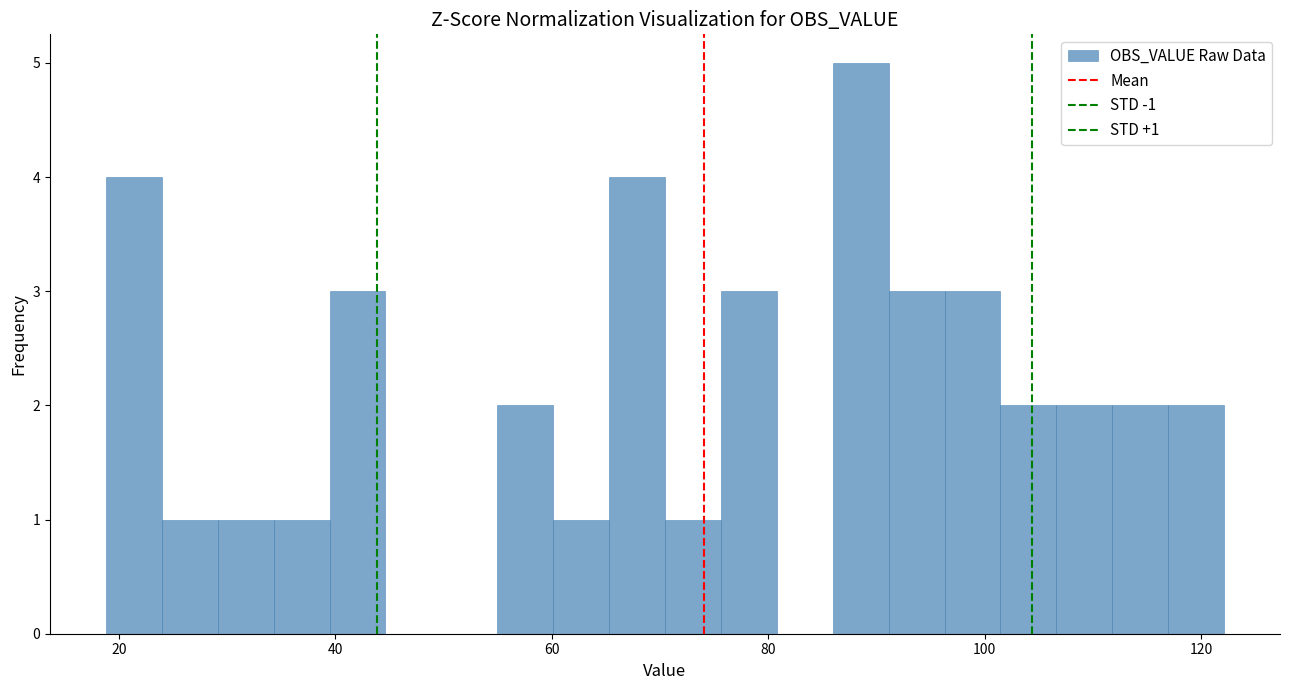

Around what value on the x-axis is the tallest bar? Give the approximate position of its centre, as read against the axis.

88